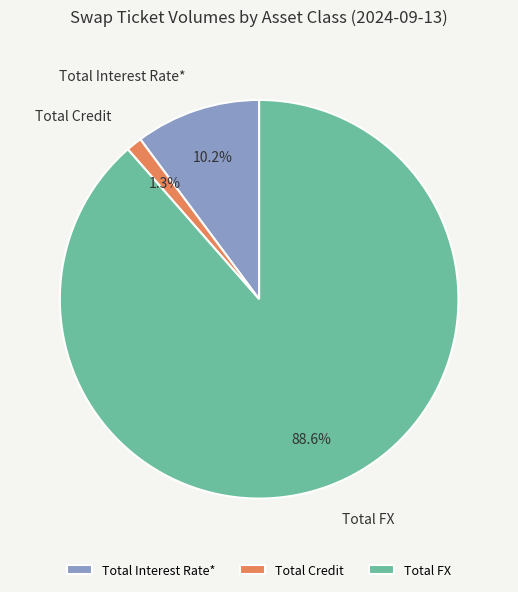

Which category has the smallest portion of the pie?

Total Credit